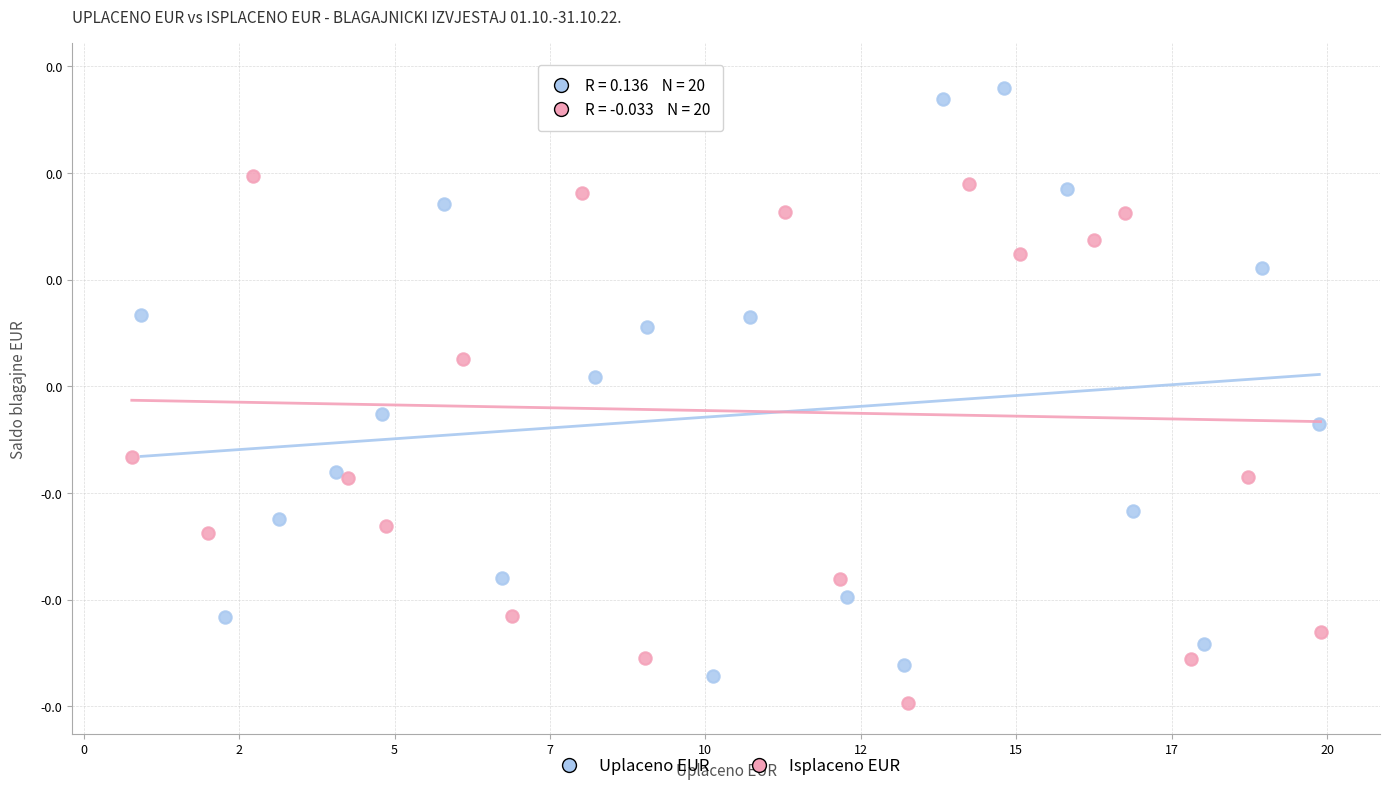

Which series reaches the maximum Y coordinate?

Isplaceno EUR